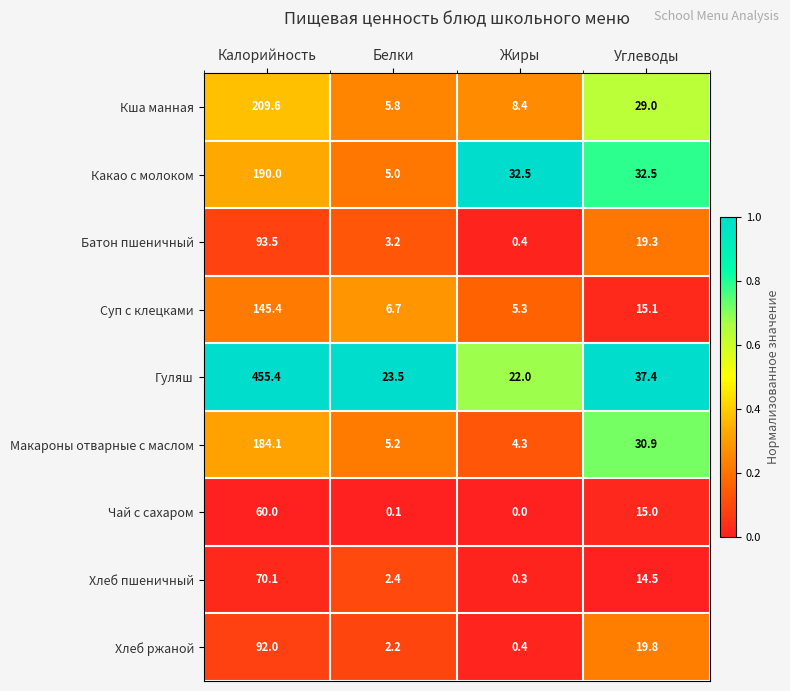

At Углеводы, list the series in order from smallest to largest.

Хлеб пшеничный, Чай с сахаром, Суп с клецками, Батон пшеничный, Хлеб ржаной, Кша манная, Макароны отварные с маслом, Какао с молоком, Гуляш